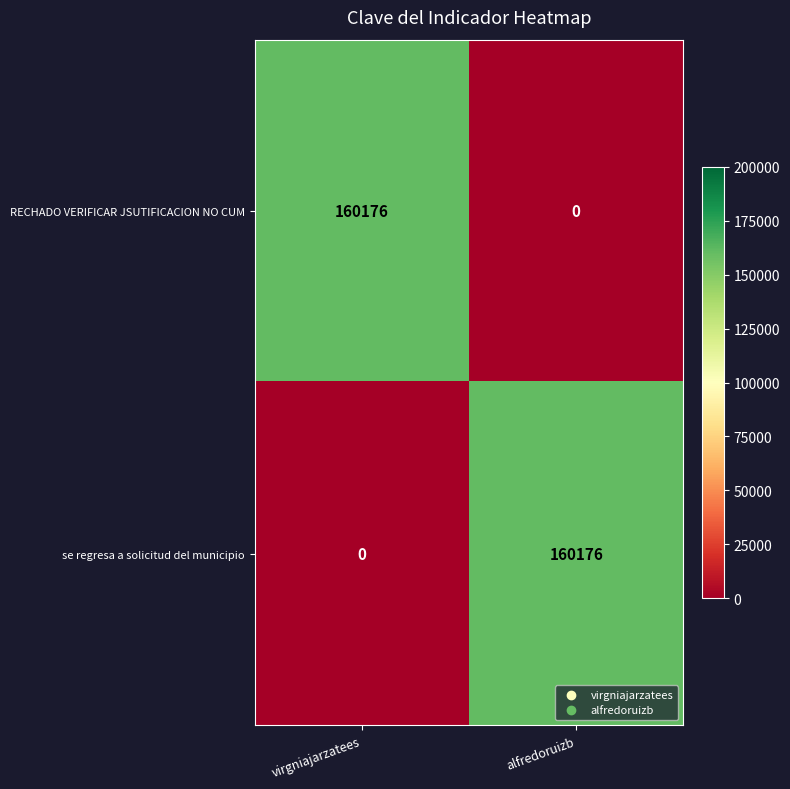

Reading left to right, list all the values displayed in this chart.

RECHADO VERIFICAR JSUTIFICACION NO CUM: virgniajarzatees=160176	alfredoruizb=0
se regresa a solicitud del municipio: virgniajarzatees=0	alfredoruizb=160176